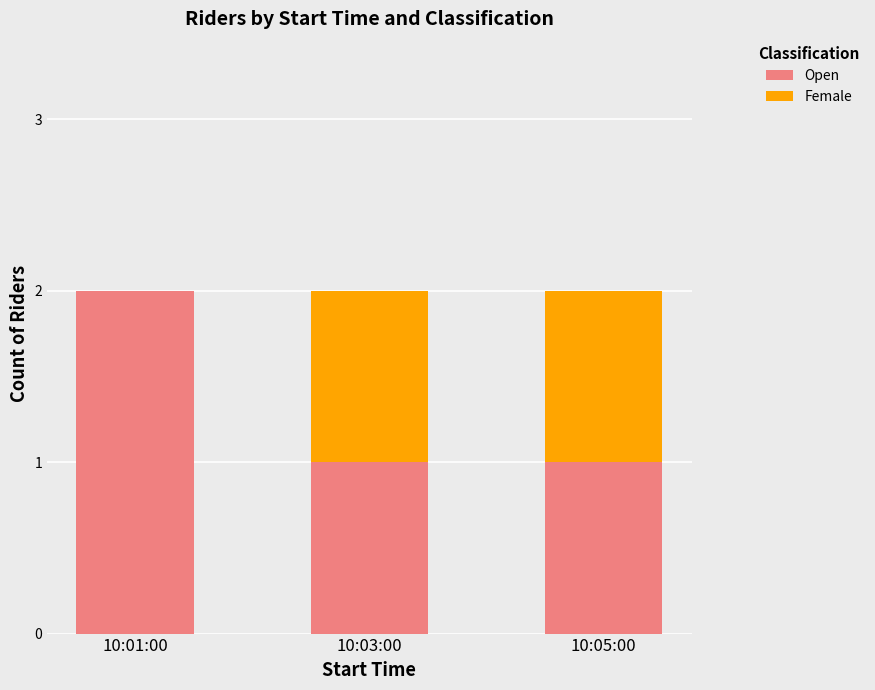

The Open series shows 0 at 10:05:00. True or false?

False